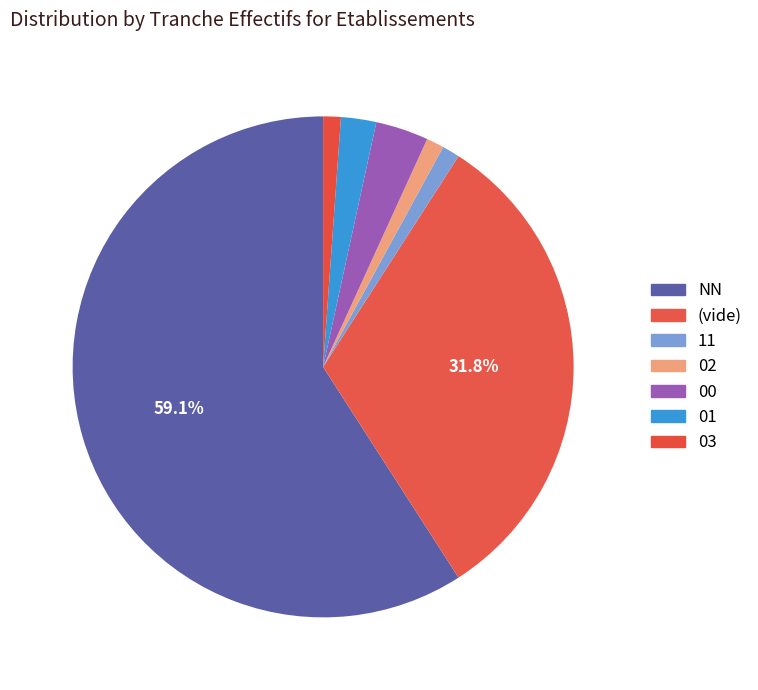

To the nearest percent, what percentage of the pie is 11?

1%